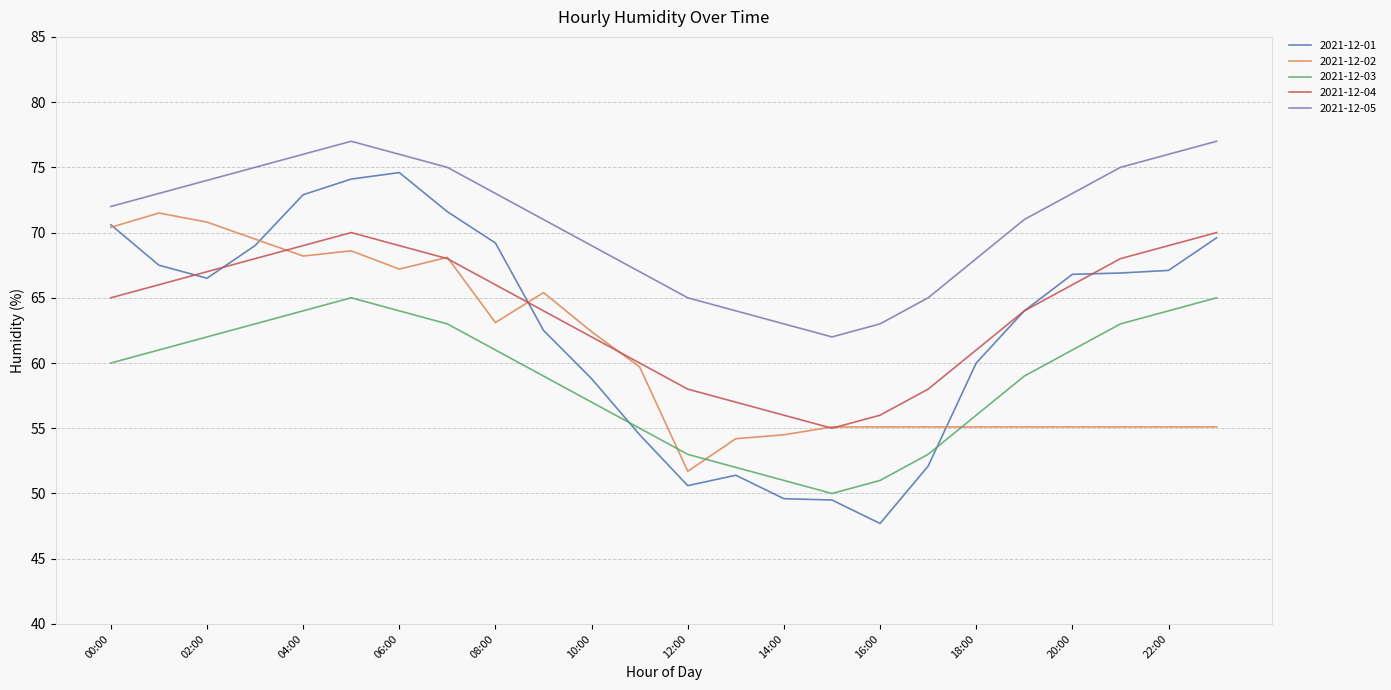

True or false: 2021-12-04 and 2021-12-03 cross at least once.

False